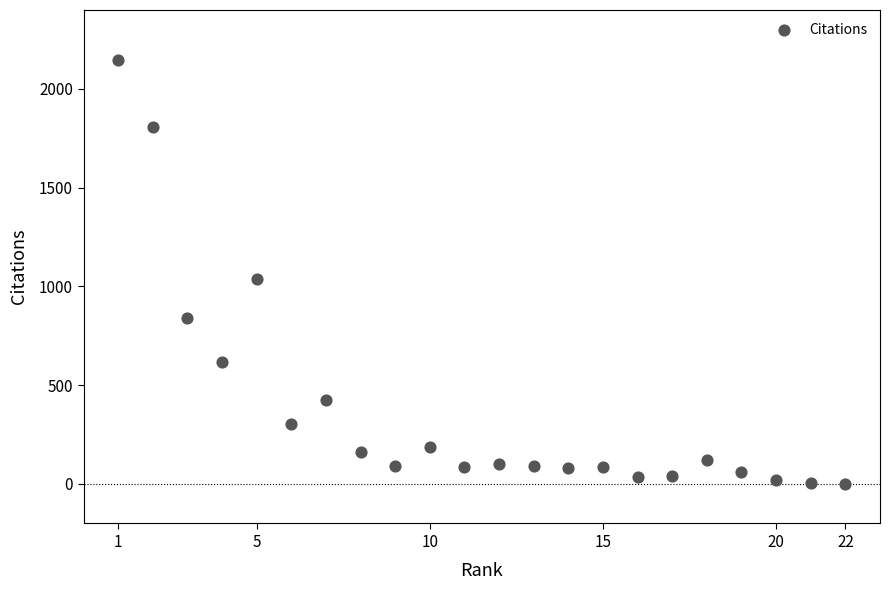

What Y value in the scatter plot is closest to 1074?

1039